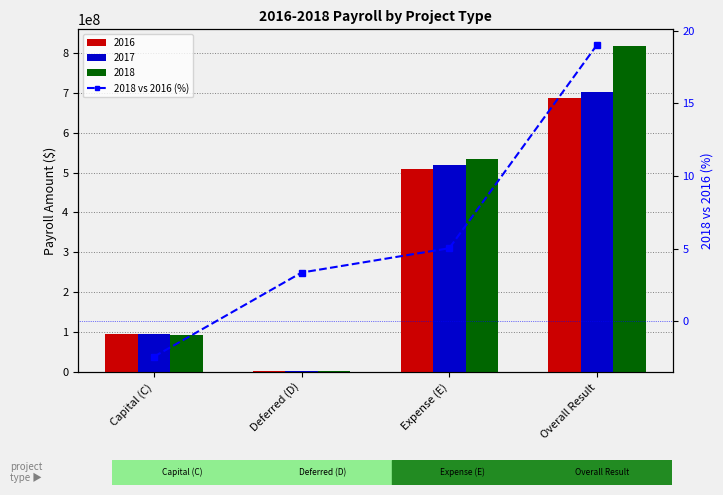

Reading left to right, what are all the values shown in this chart?

Capital (C)=-2.4	Deferred (D)=3.4	Expense (E)=5.0	Overall Result=19.0